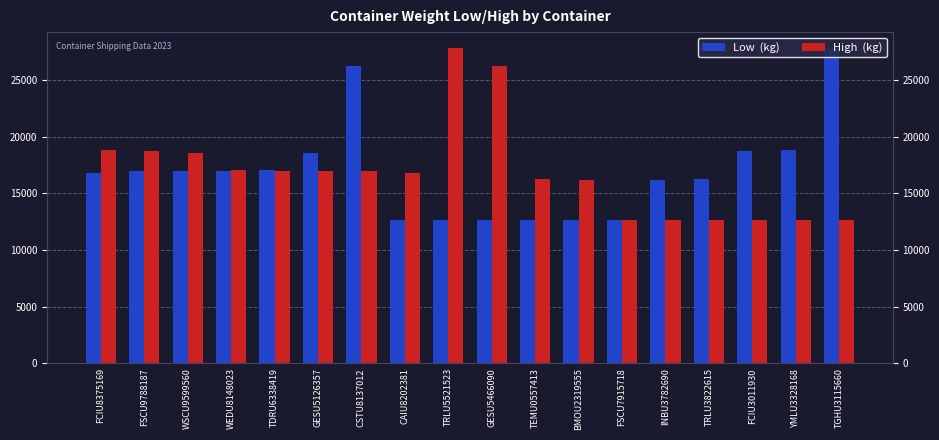

How many values in the High  (kg) series exceed 16920?

8